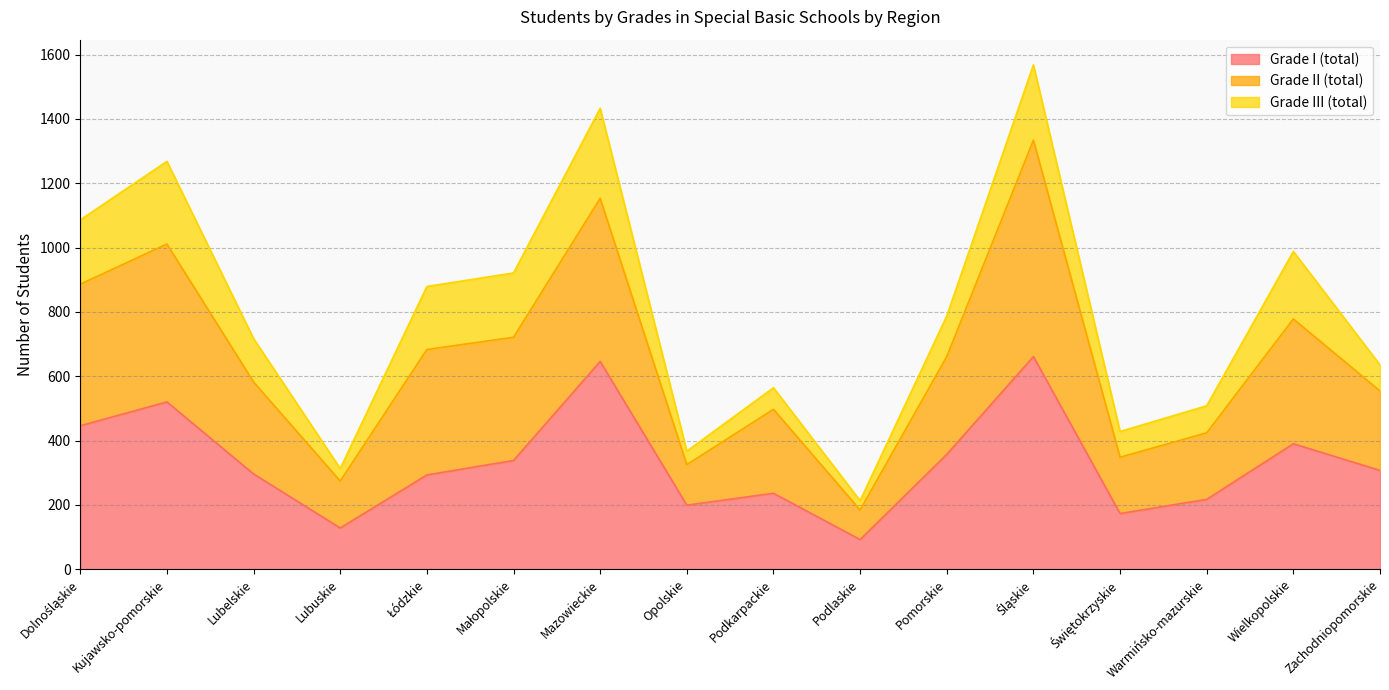

Which series has the largest range (max minus min)?

Grade II (total)